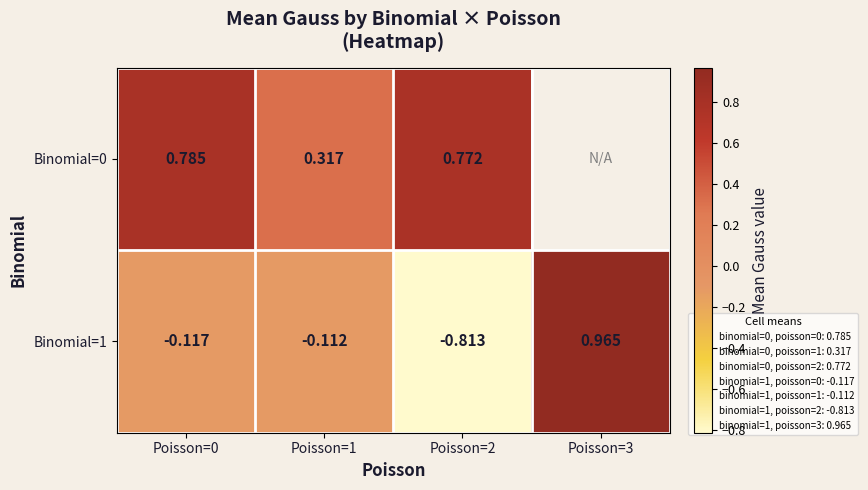

What is the spread (max minus min) of values at Poisson=2?

1.6